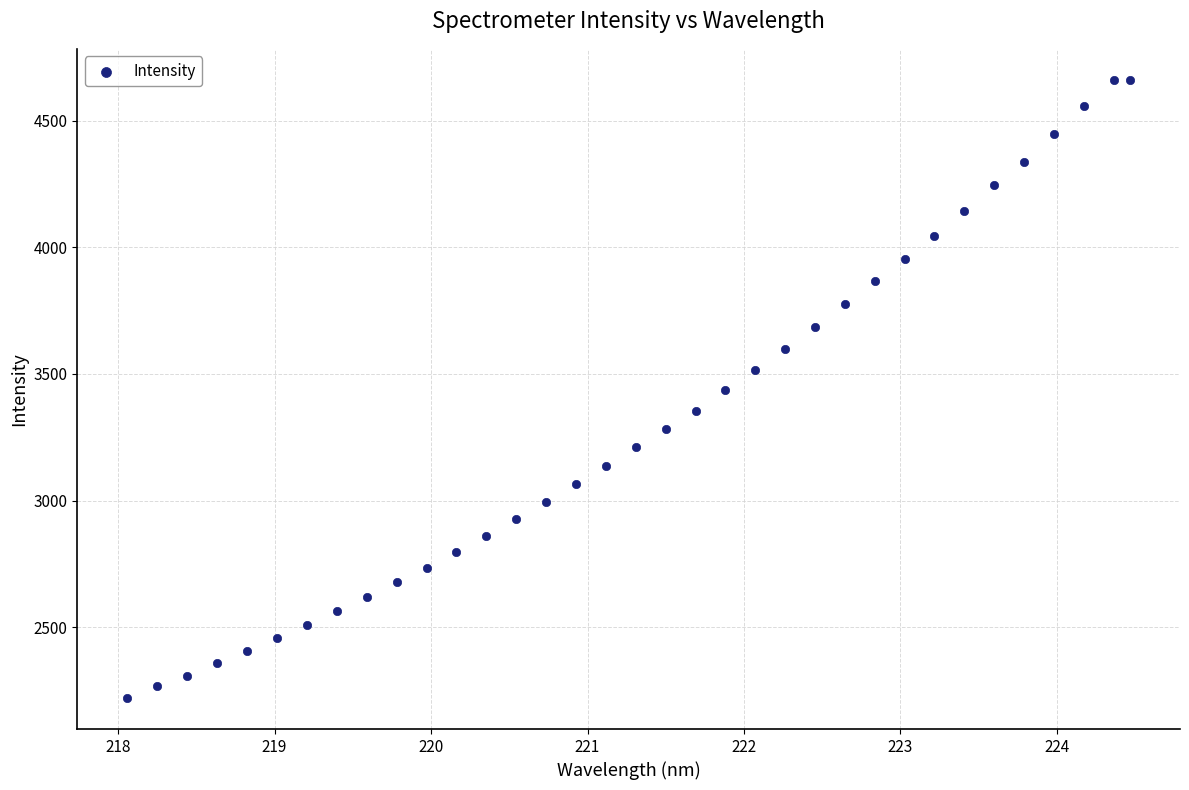

What is the range of X values (max minus min)?

6.4